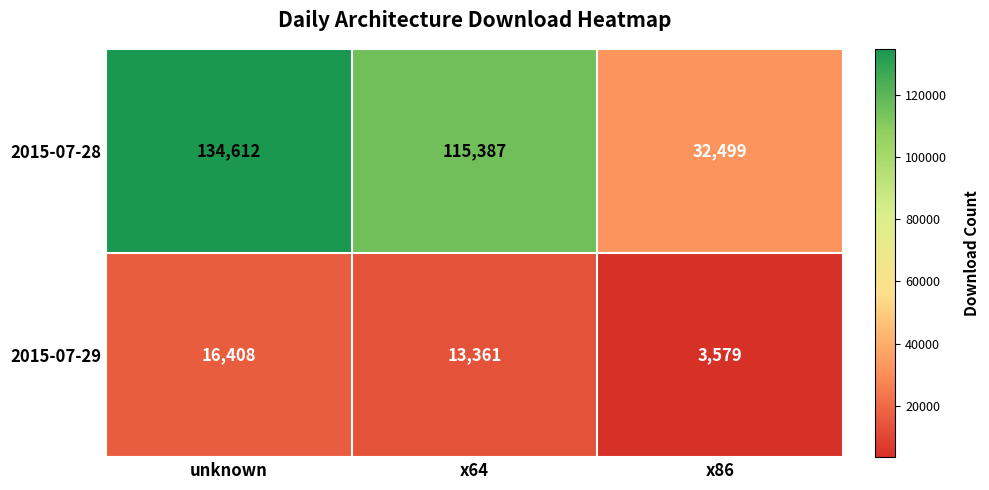

What is the difference between the maximum and second lowest values in the 2015-07-29 series?

3047